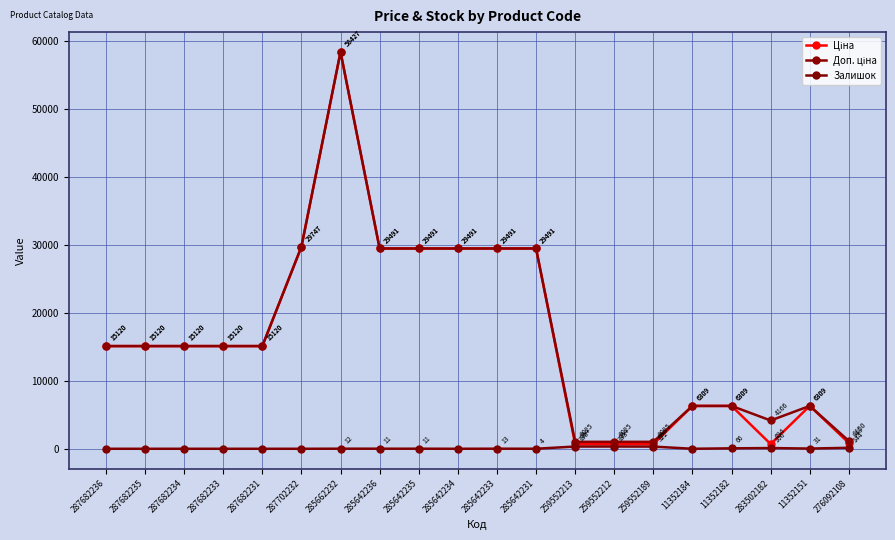

Count the number of data series in this chart.

3